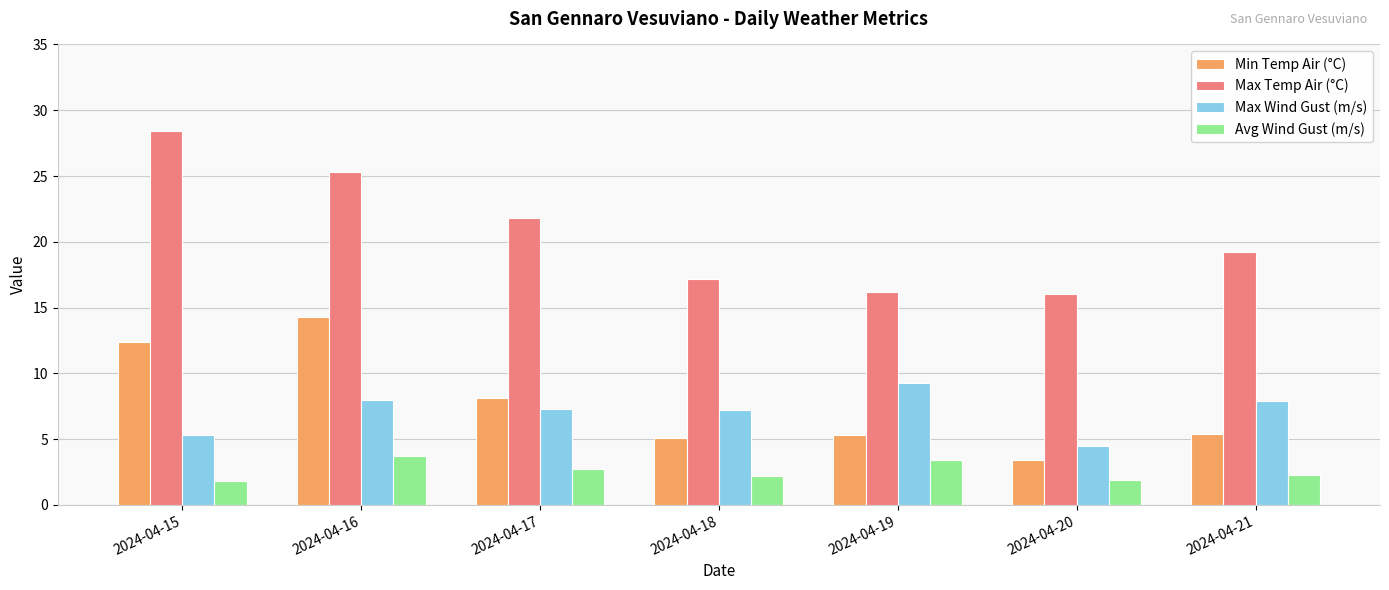

Count the number of categories in the chart.

7